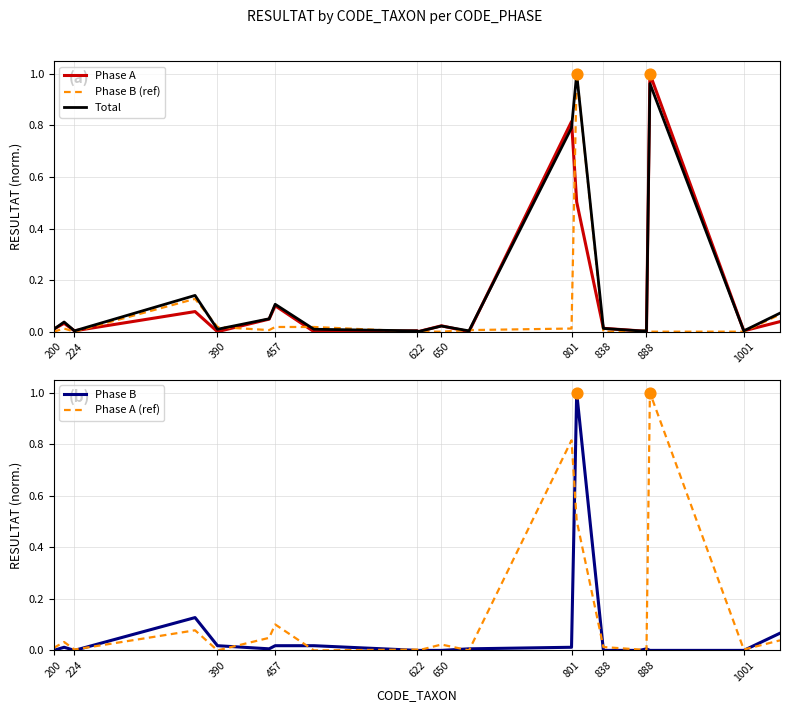

Is it true that Phase A equals 0.0 at 224?

True